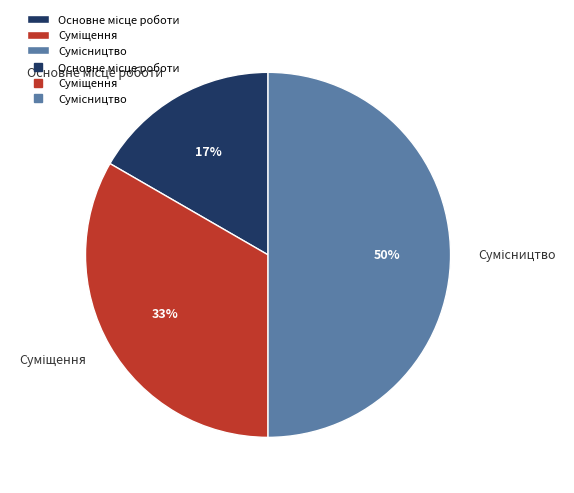

To the nearest percent, what is the difference between the largest and smallest slice percentages?

33%